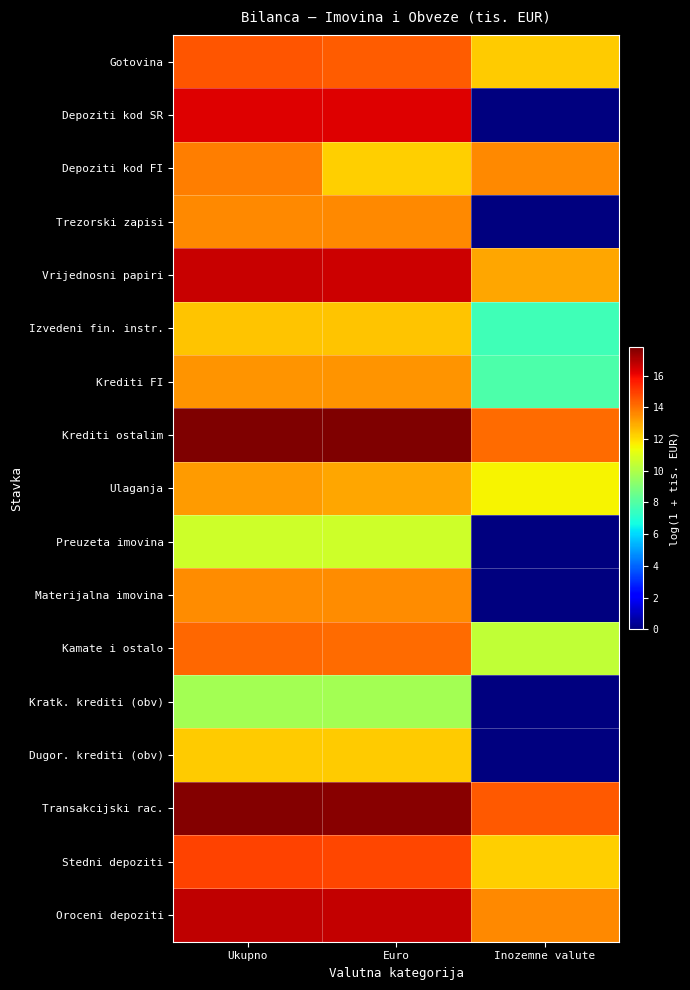

Reading left to right, list all the values displayed in this chart.

Gotovina: Ukupno=14.5	Euro=14.4	Inozemne valute=12.3
Depoziti kod SR: Ukupno=16.3	Euro=16.3	Inozemne valute=0.0
Depoziti kod FI: Ukupno=13.8	Euro=12.2	Inozemne valute=13.6
Trezorski zapisi: Ukupno=13.6	Euro=13.6	Inozemne valute=0.0
Vrijednosni papiri: Ukupno=16.6	Euro=16.6	Inozemne valute=13.0
Izvedeni fin. instr.: Ukupno=12.5	Euro=12.5	Inozemne valute=7.6
Krediti FI: Ukupno=13.4	Euro=13.4	Inozemne valute=7.9
Krediti ostalim: Ukupno=17.8	Euro=17.8	Inozemne valute=14.2
Ulaganja: Ukupno=13.2	Euro=13.0	Inozemne valute=11.5
Preuzeta imovina: Ukupno=10.7	Euro=10.7	Inozemne valute=0.0
Materijalna imovina: Ukupno=13.5	Euro=13.5	Inozemne valute=0.0
Kamate i ostalo: Ukupno=14.2	Euro=14.2	Inozemne valute=10.4
Kratk. krediti (obv): Ukupno=9.8	Euro=9.8	Inozemne valute=0.0
Dugor. krediti (obv): Ukupno=12.3	Euro=12.3	Inozemne valute=0.0
Transakcijski rac.: Ukupno=17.7	Euro=17.6	Inozemne valute=14.5
Stedni depoziti: Ukupno=14.9	Euro=14.8	Inozemne valute=12.3
Oroceni depoziti: Ukupno=16.8	Euro=16.7	Inozemne valute=13.6